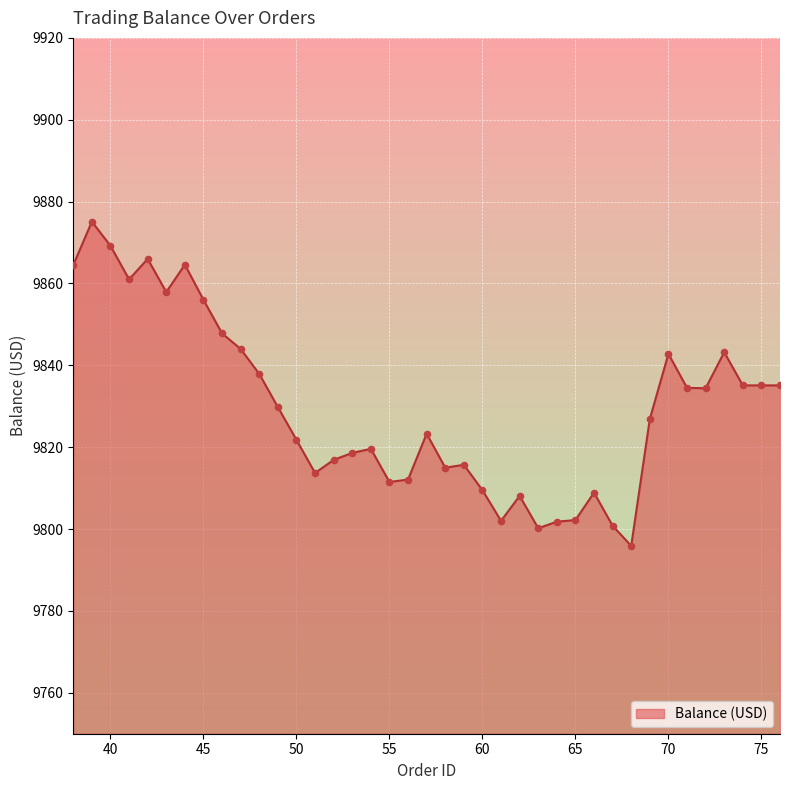

What is the maximum value shown in the chart?

9875.1